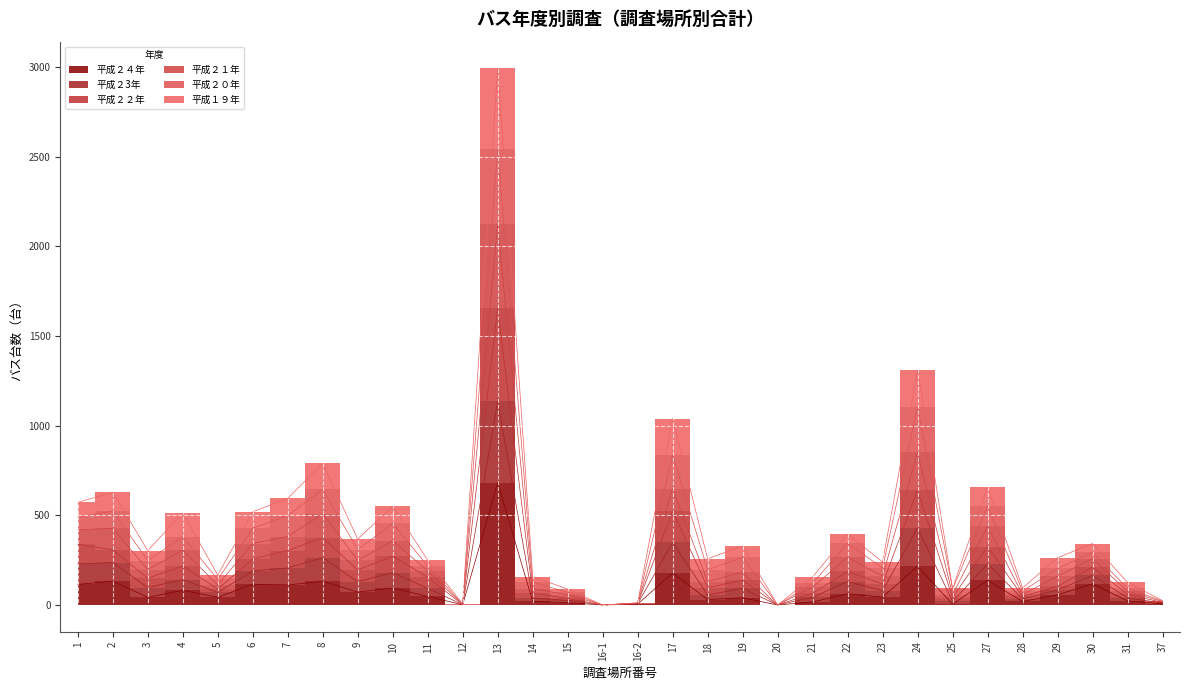

Does the chart display data point markers on the line(s)?

No